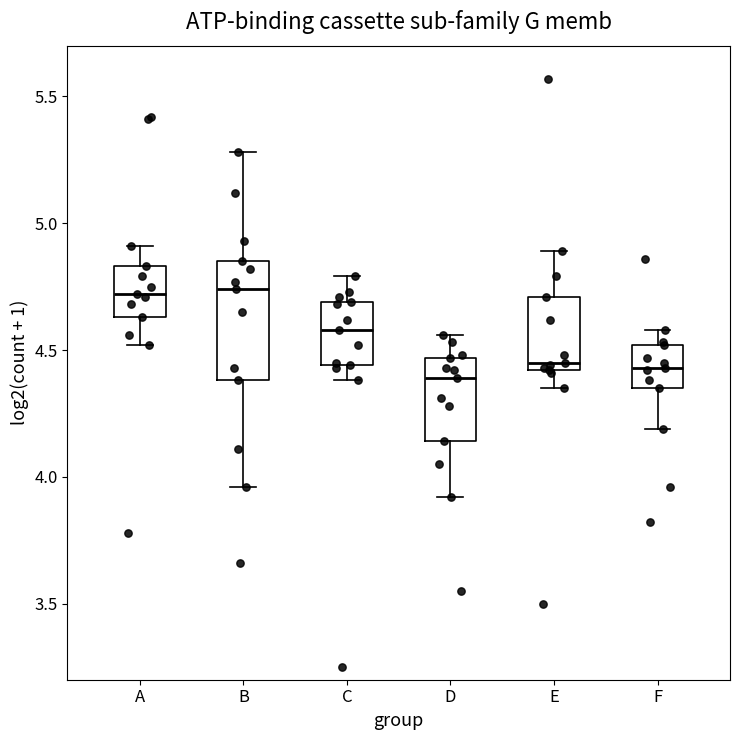

Reading left to right, read every box against the y-axis: the position of its median line, the range the box covers, and the ends of its whiskers. The values are not printed on the chart, so give them approximately, as read against the axis.

A: median 4.70, box 4.65 to 4.85, whiskers 4.50 to 4.90
B: median 4.75, box 4.40 to 4.85, whiskers 3.95 to 5.30
C: median 4.60, box 4.45 to 4.70, whiskers 4.40 to 4.80
D: median 4.40, box 4.15 to 4.45, whiskers 3.90 to 4.55
E: median 4.45, box 4.40 to 4.70, whiskers 4.35 to 4.90
F: median 4.45, box 4.35 to 4.50, whiskers 4.20 to 4.60